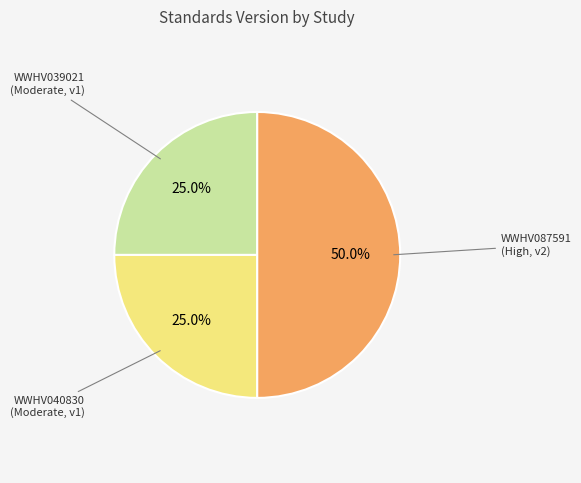

Approximately how many times larger is the value at WWHV039021 compared to WWHV087591?

0.5